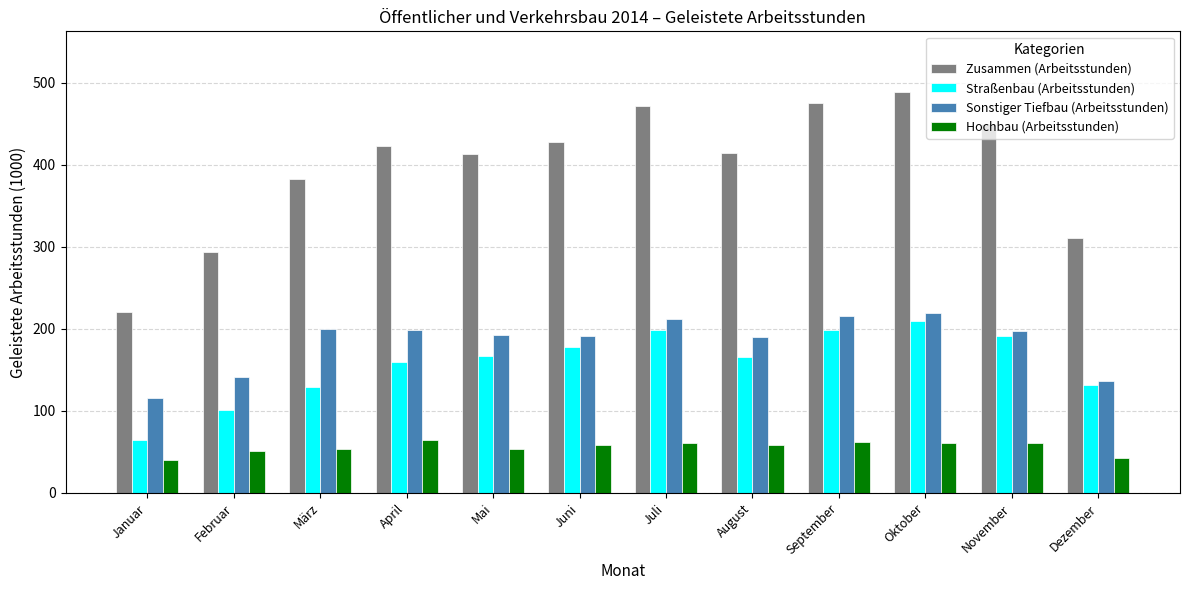

Does the chart contain any negative values?

No